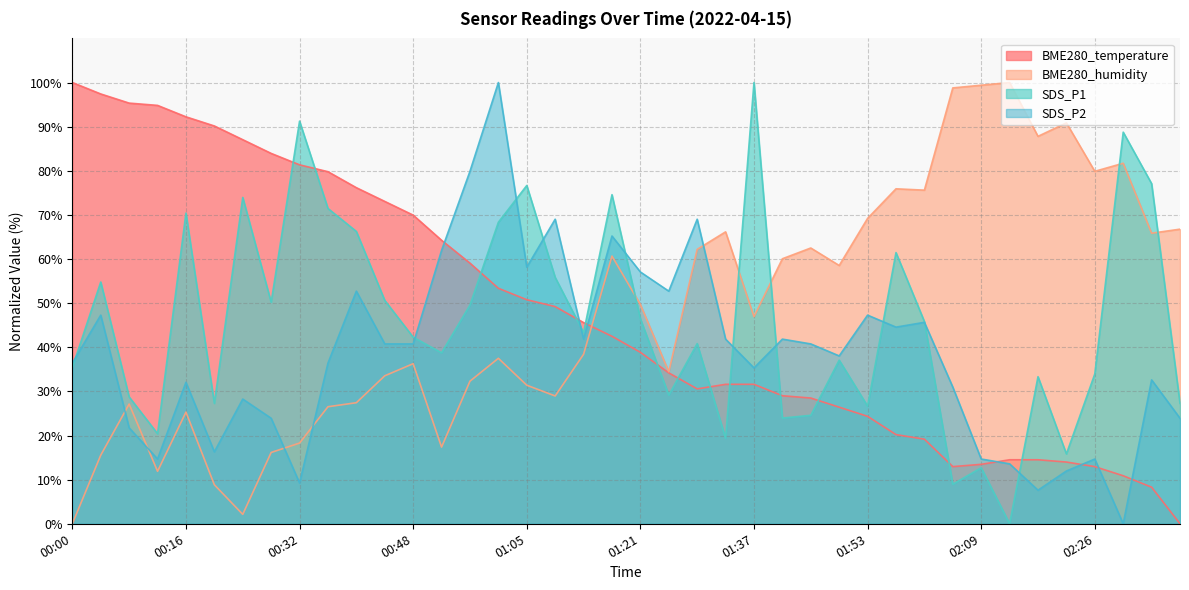

What is the difference between the maximum and minimum values in the BME280_humidity series?

100.0